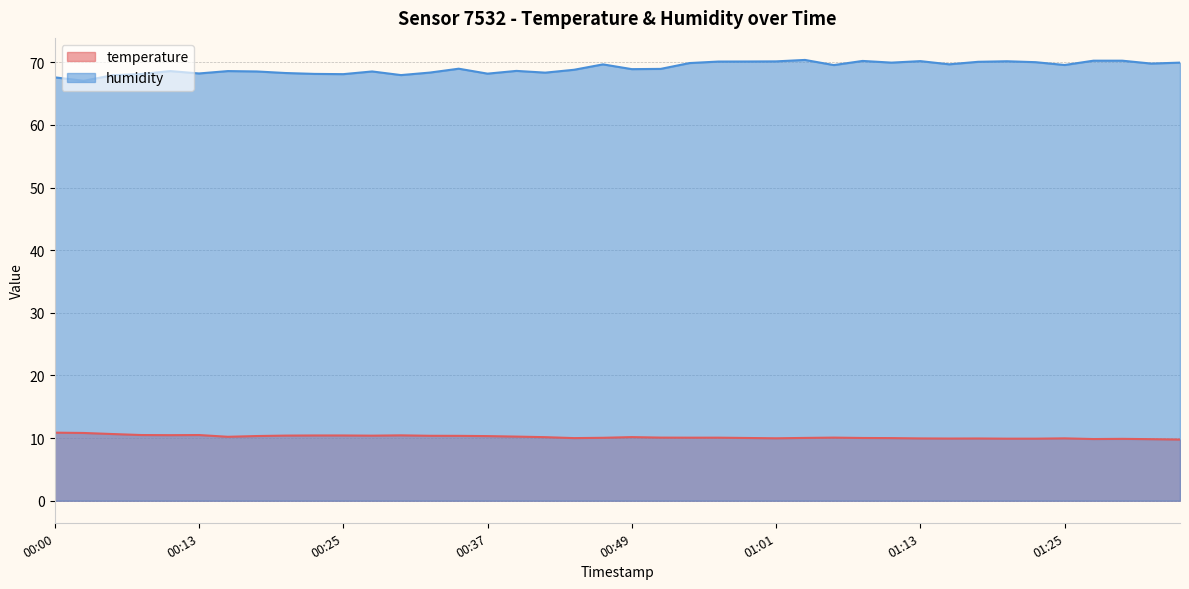

Count the number of data series in this chart.

2